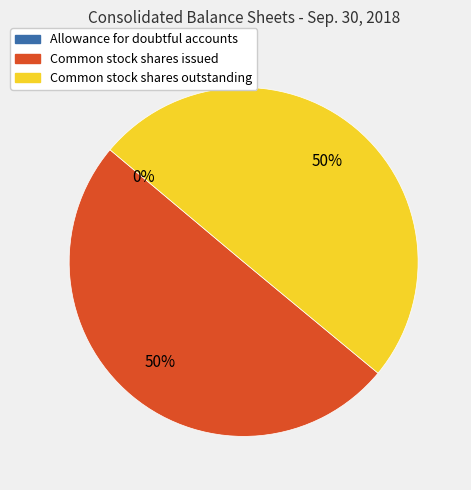

True or false: Common stock shares issued accounts for 50% of the total.

True